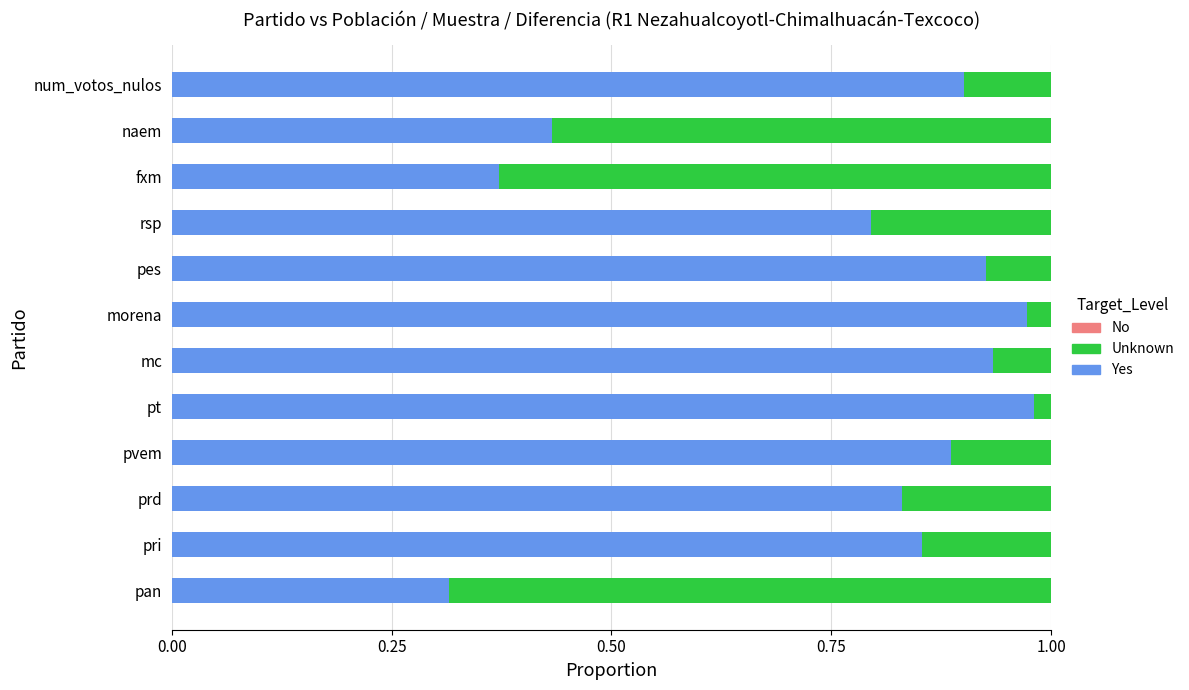

The value of Yes at rsp is 1.3. True or false?

False